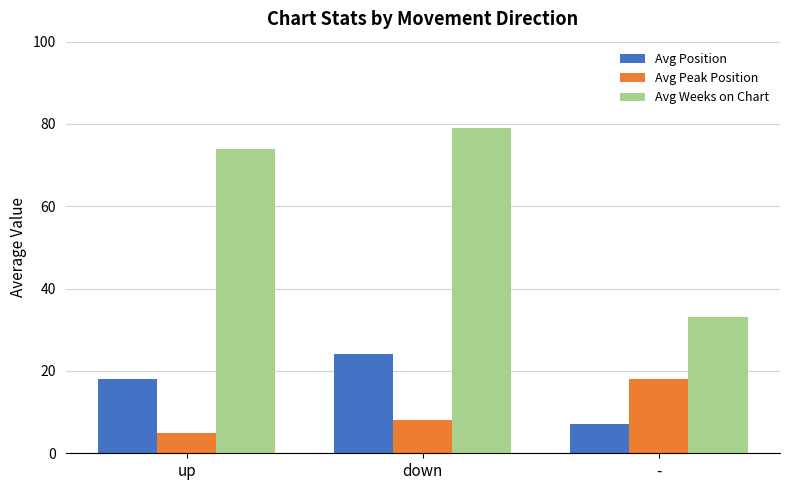

How many distinct data groups are displayed?

3